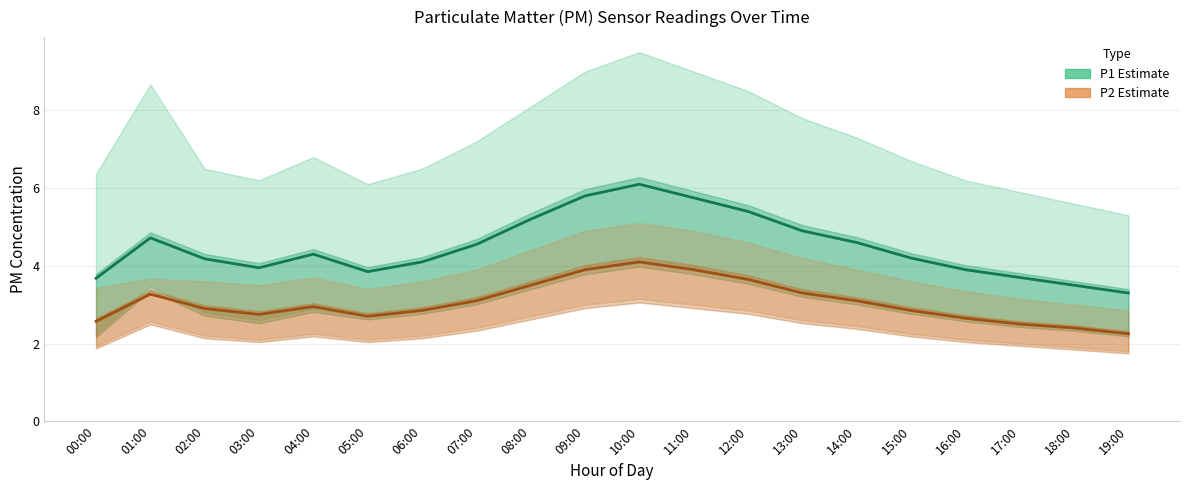

How many lines are shown in the chart?

2